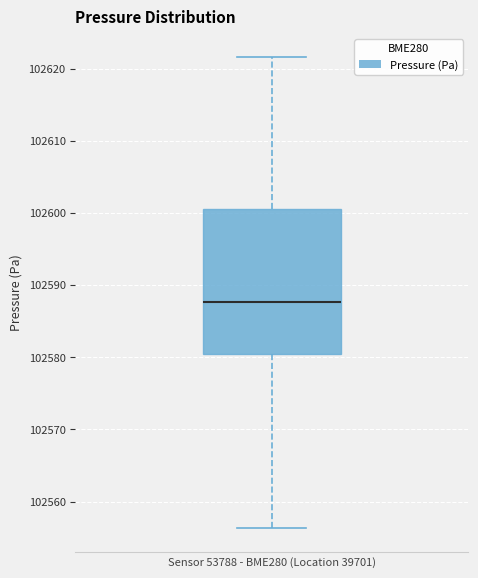

Where does the median line of the box sit on the y-axis? The values are not printed on the chart, so give them approximately, as read against the axis.

102588